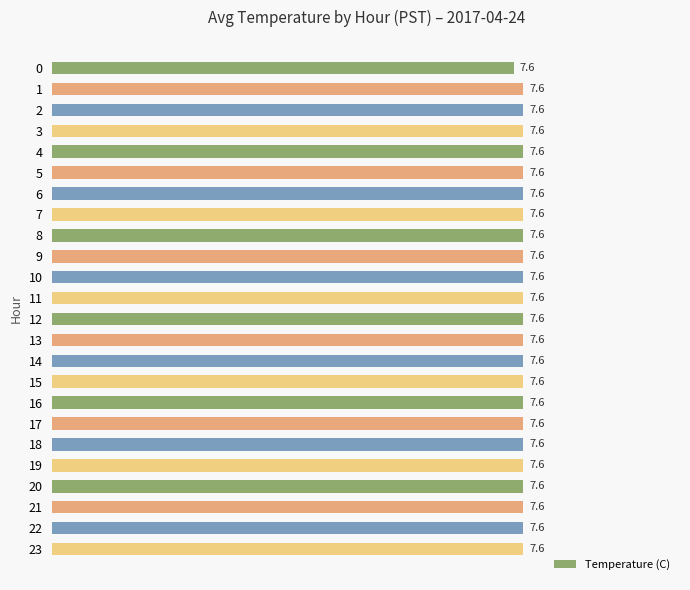

Count the number of categories in the chart.

24